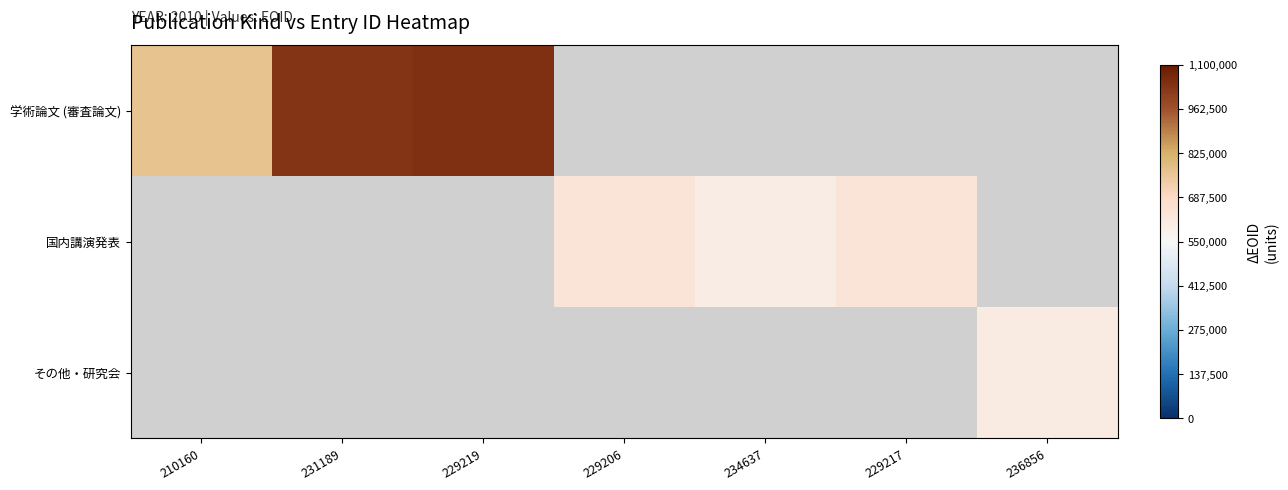

What is the maximum value shown in the chart?

1039863.0